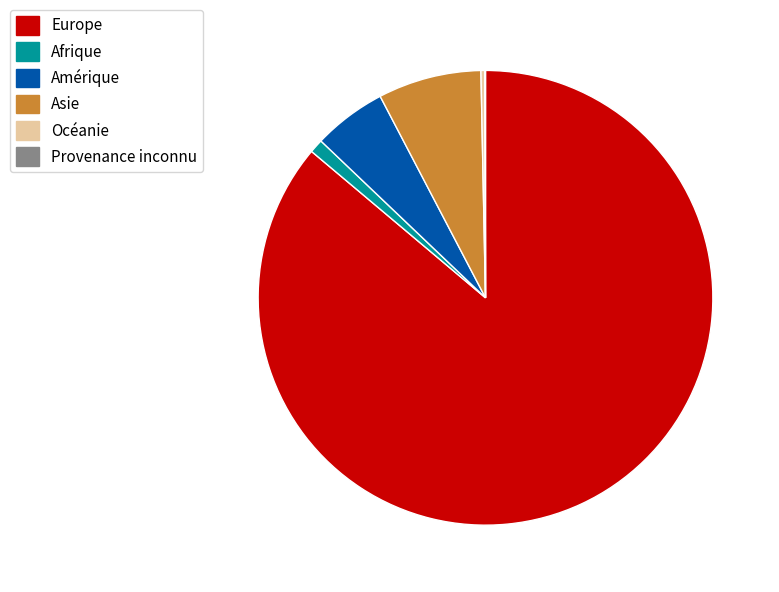

Is it true that Amérique is 1% of the pie?

False